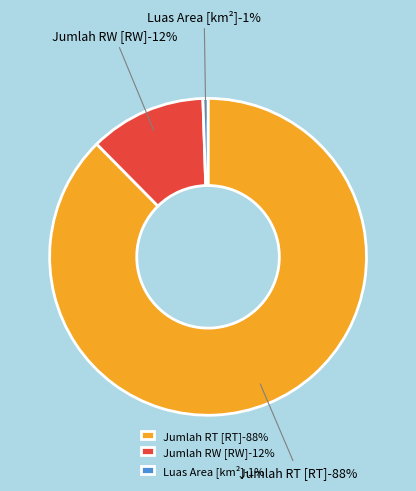

Does Jumlah RW [RW] account for over 50% of the chart?

No